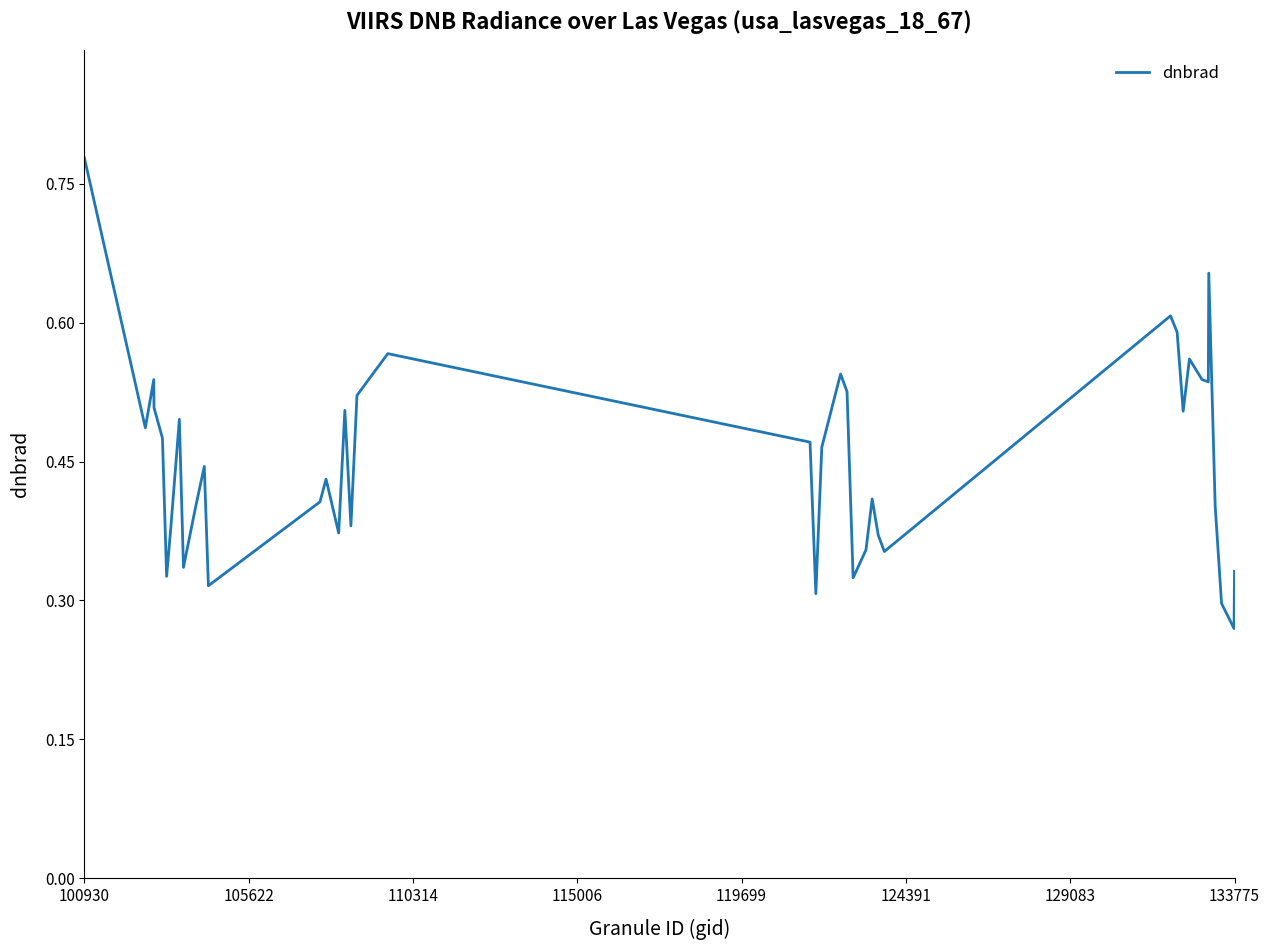

How many lines are shown in the chart?

1